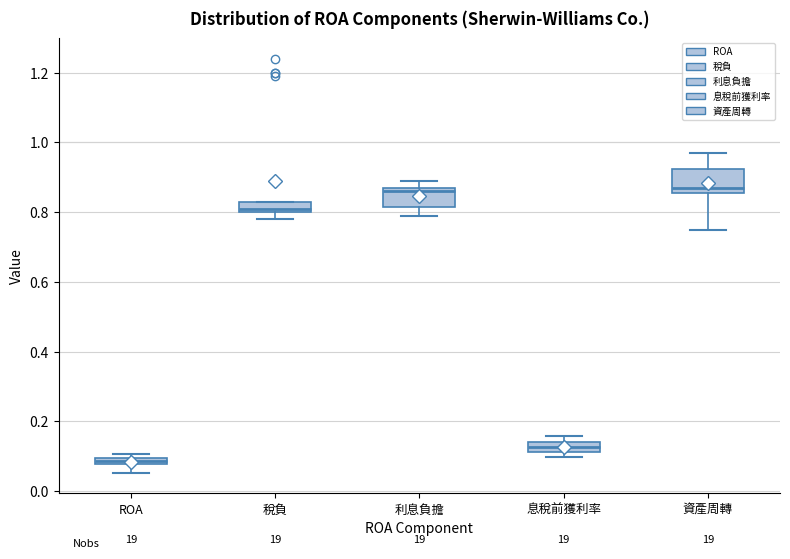

Where is the upper edge of the box for 利息負擔 on the y-axis? The values are not printed on the chart, so give them approximately, as read against the axis.

0.88